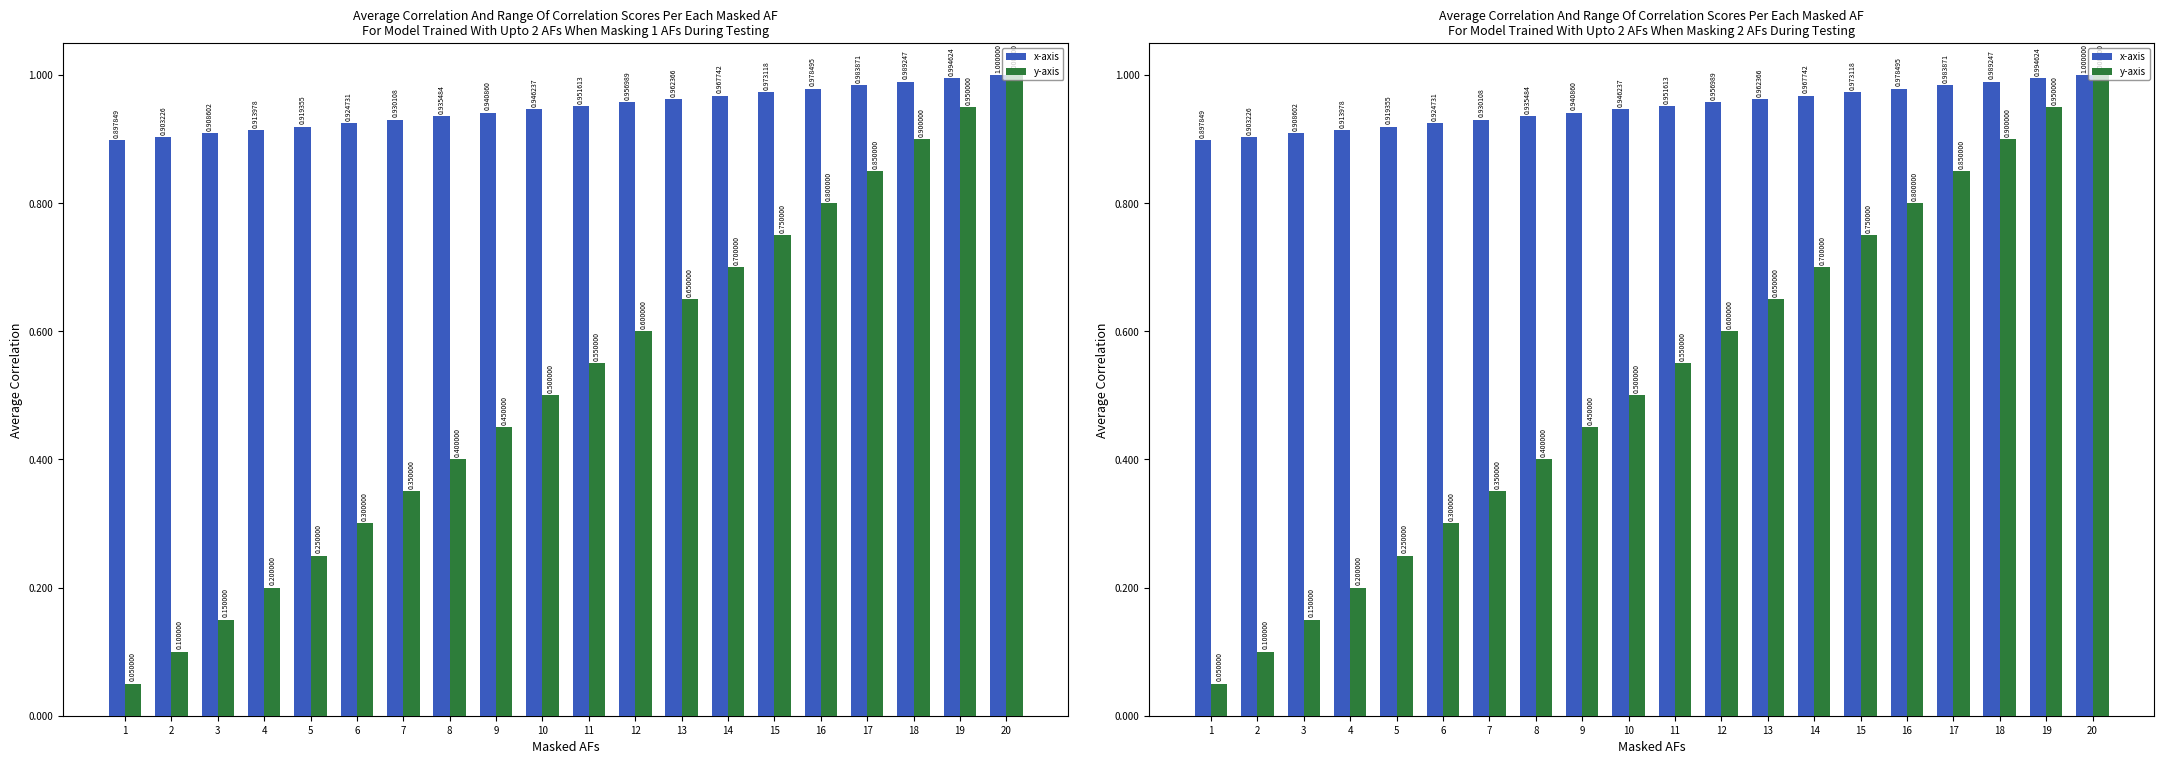

At 17, list the series in order from largest to smallest.

x-axis, y-axis